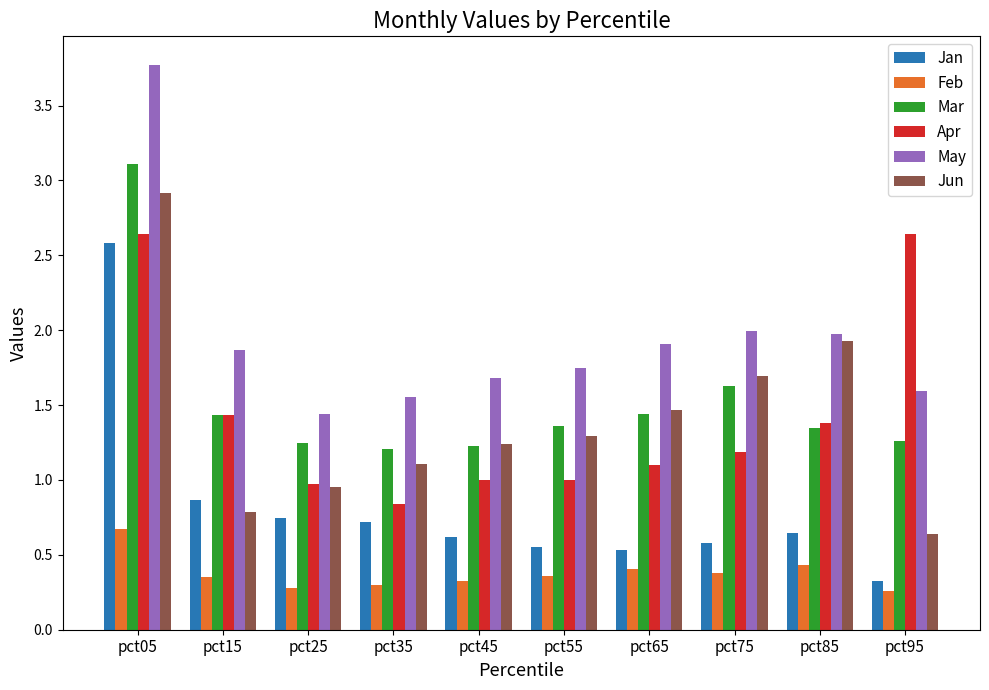

Which category has the lowest value in the May series?

pct25